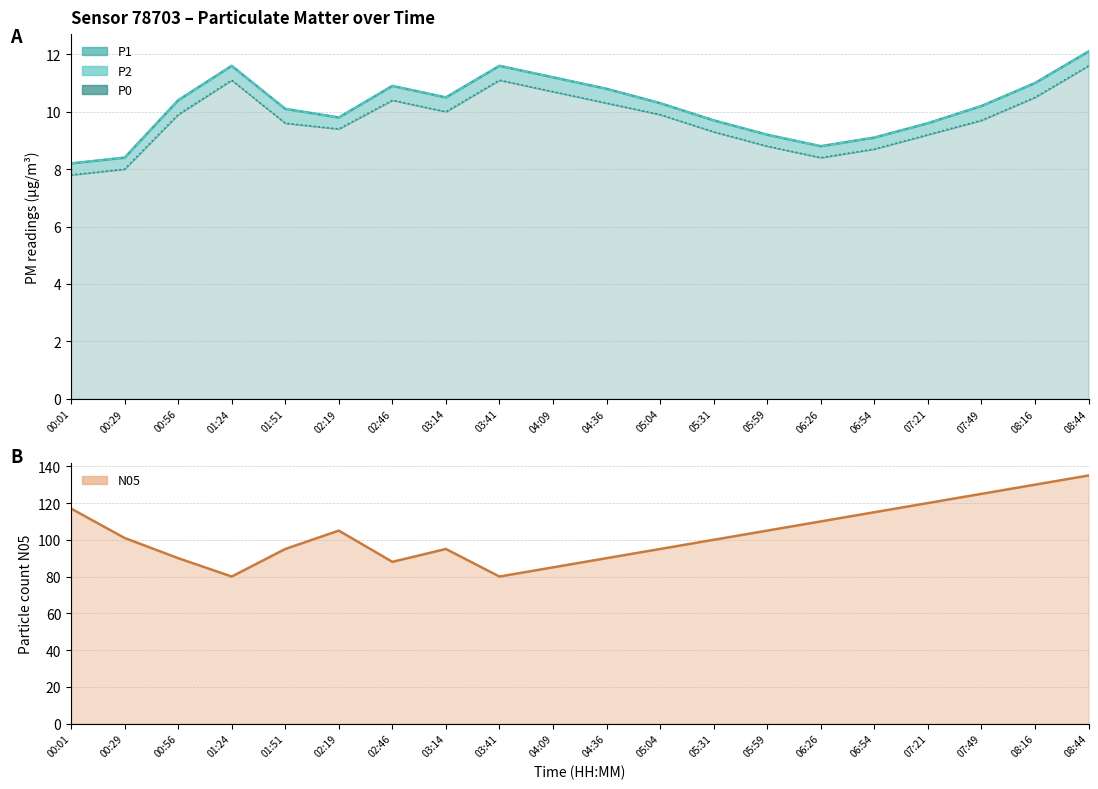

How many interior local peaks does the P2 series have?

3